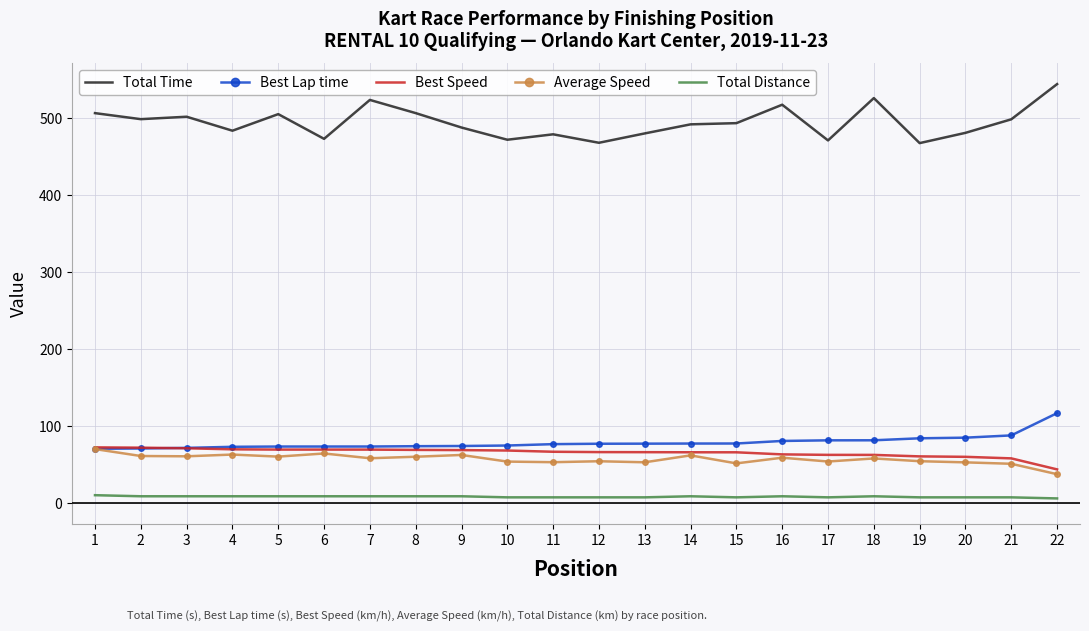

What are all the series names shown in the legend?

Total Time, Best Lap time, Best Speed, Average Speed, Total Distance